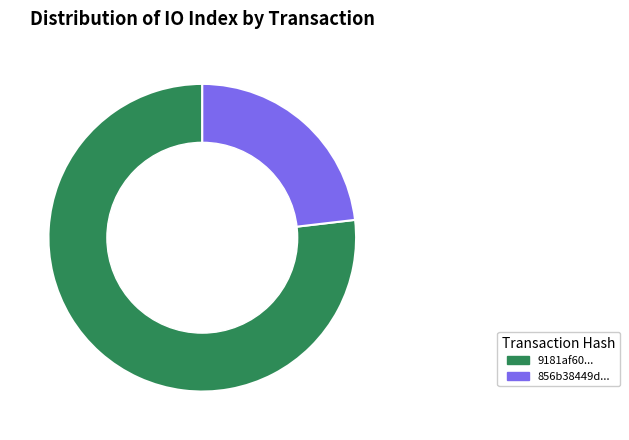

Rank the categories by value from lowest to highest.

856b38449d..., 9181af60...